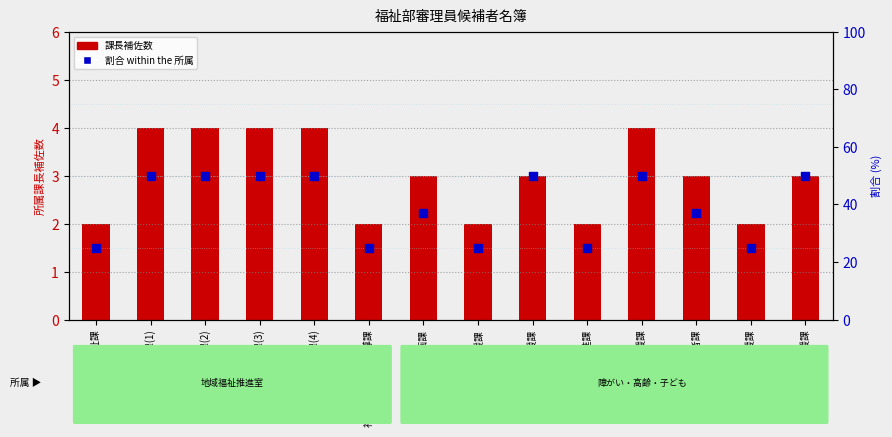

What is the total value across all series at 福祉人材・法人指導課?

27